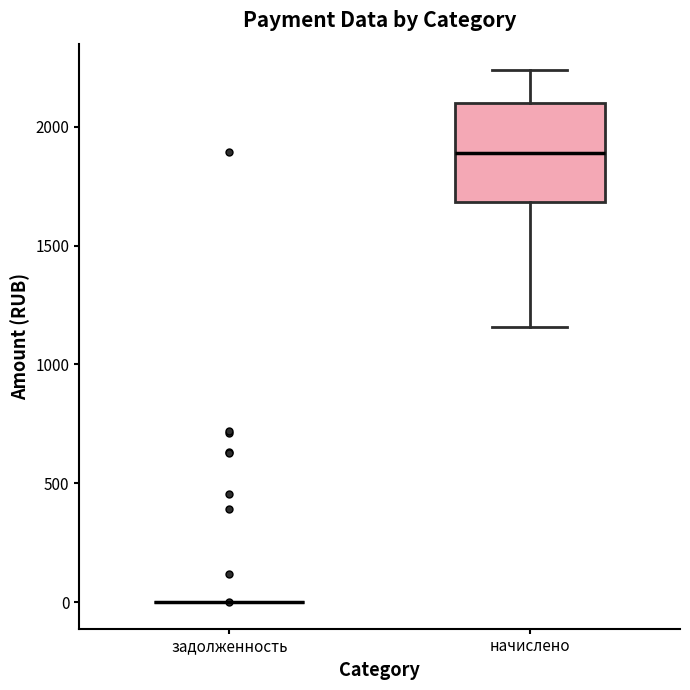

Reading left to right, transcribe this box plot: for each box, give where its median line is, the range the box spans, and where its two whiskers end, as read against the y-axis. The values are not printed on the chart, so give them approximately, as read against the axis.

задолженность: box collapsed to a line at 0, whiskers 0 to 0
начислено: median 1900, box 1700 to 2100, whiskers 1150 to 2250